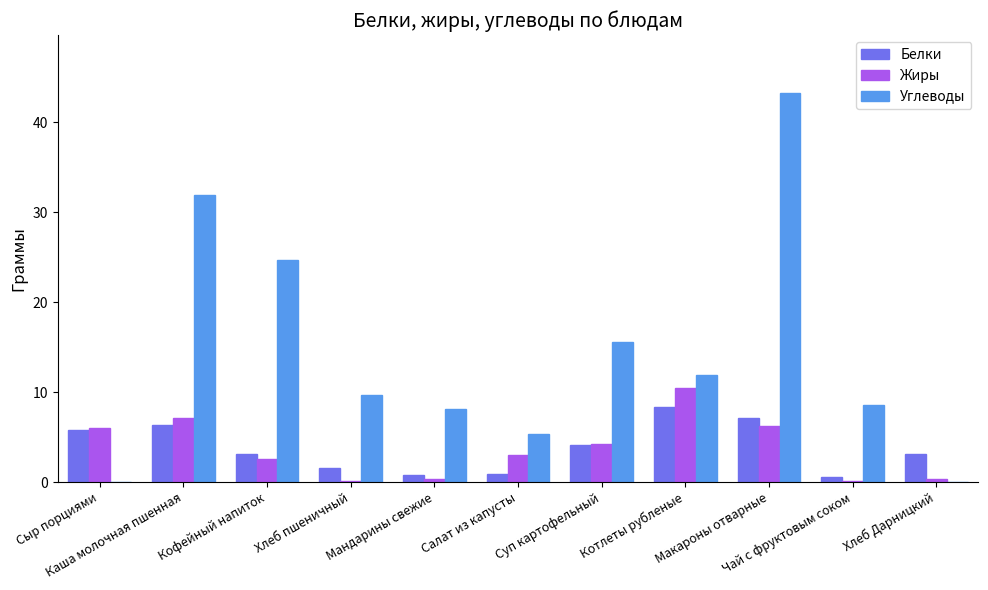

What is the sum of all Жиры values?

40.6